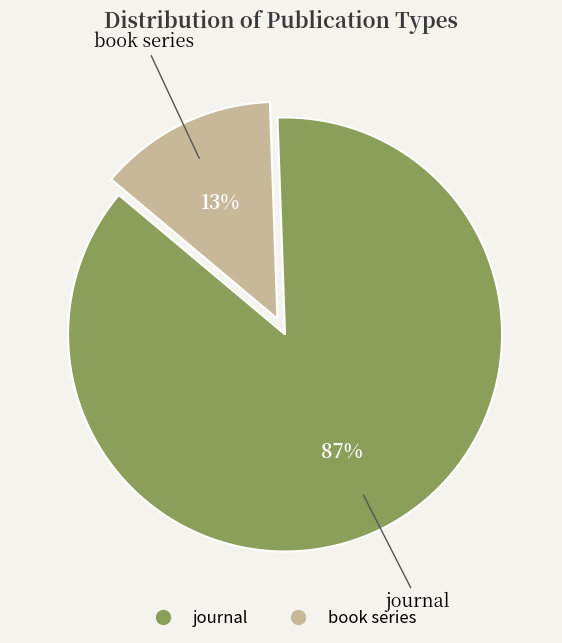

What is the smallest slice in the pie chart?

book series